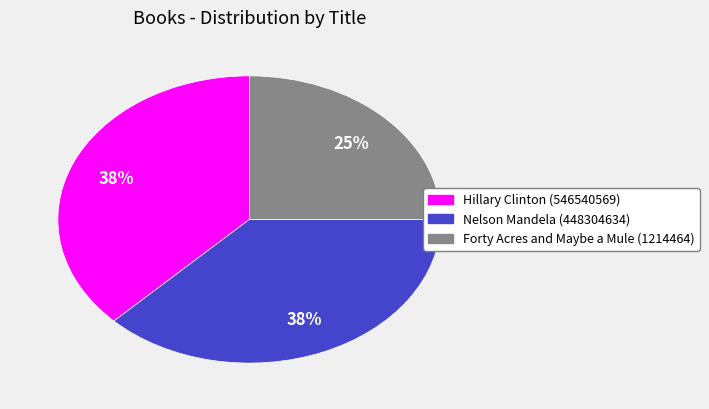

What percentage is the Forty Acres and Maybe a Mule (1214464) slice, to the nearest percent?

25%